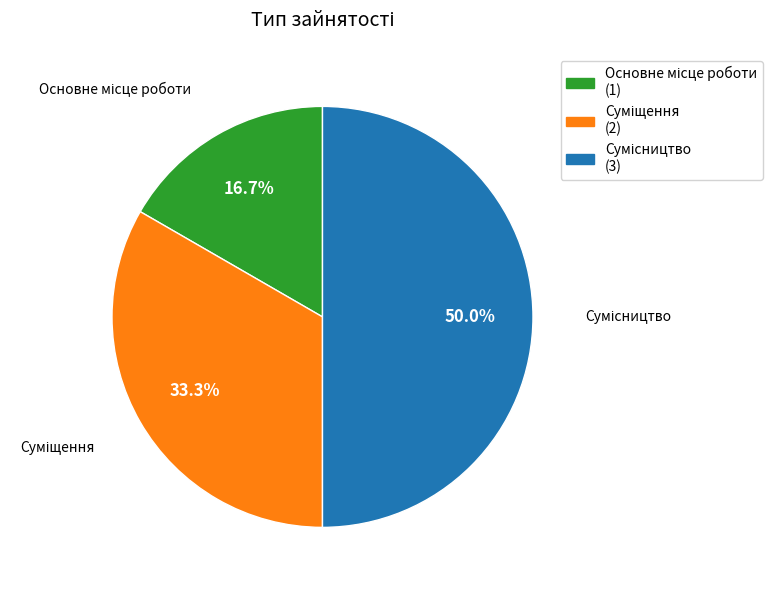

How many segments does this pie chart have?

3